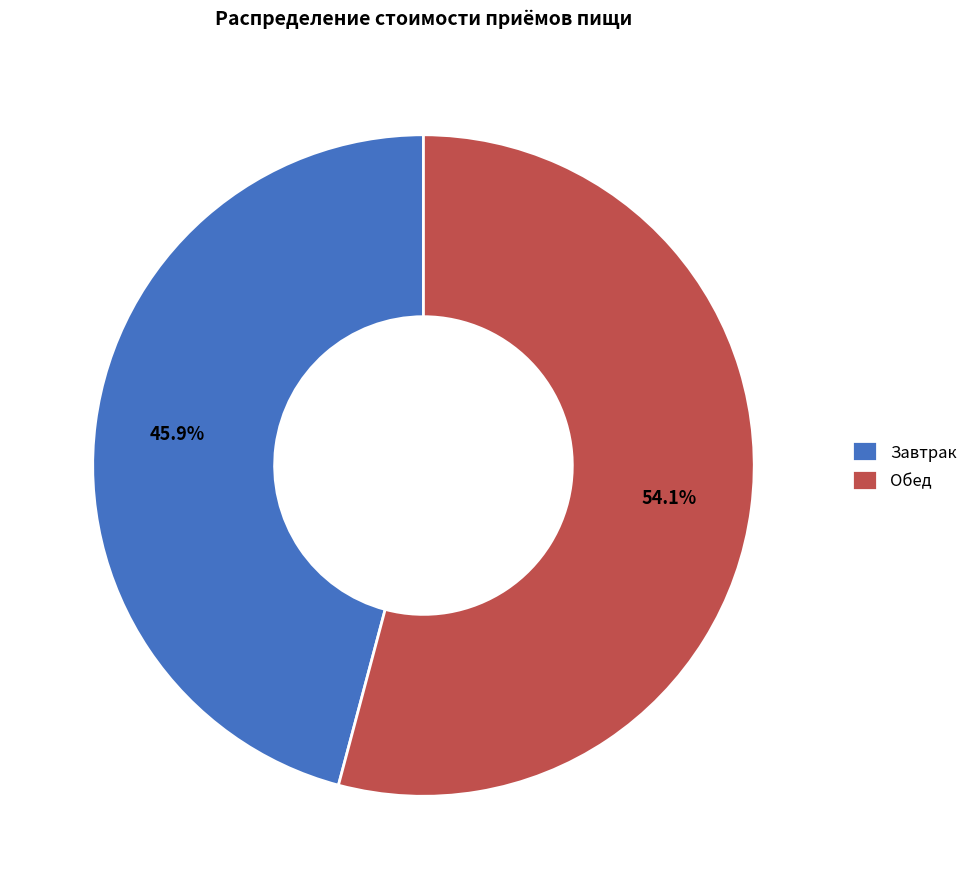

Which category accounts for the majority?

Обед